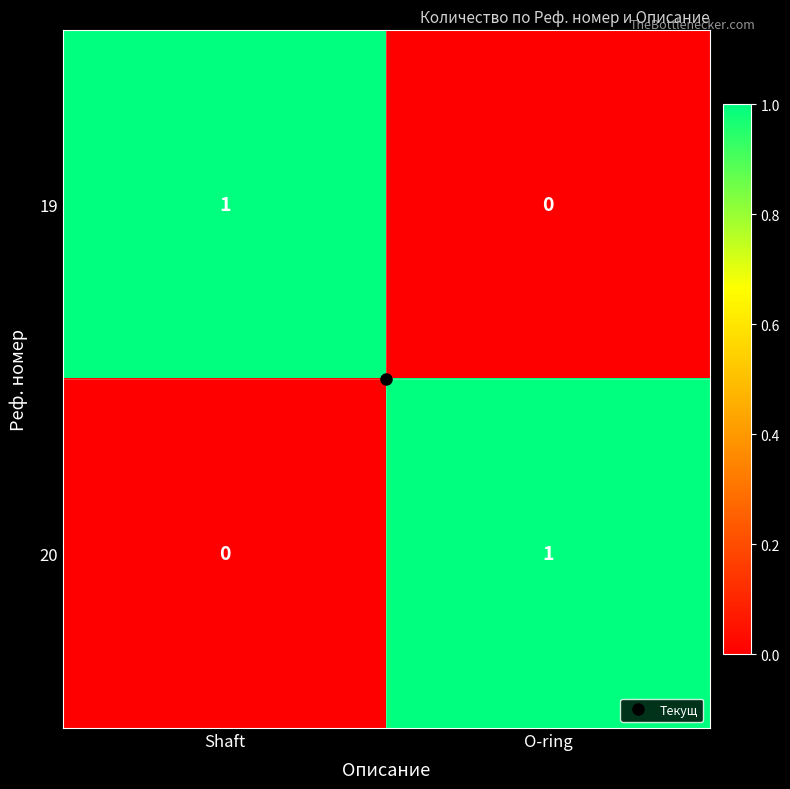

How many categories are shown in the chart?

2